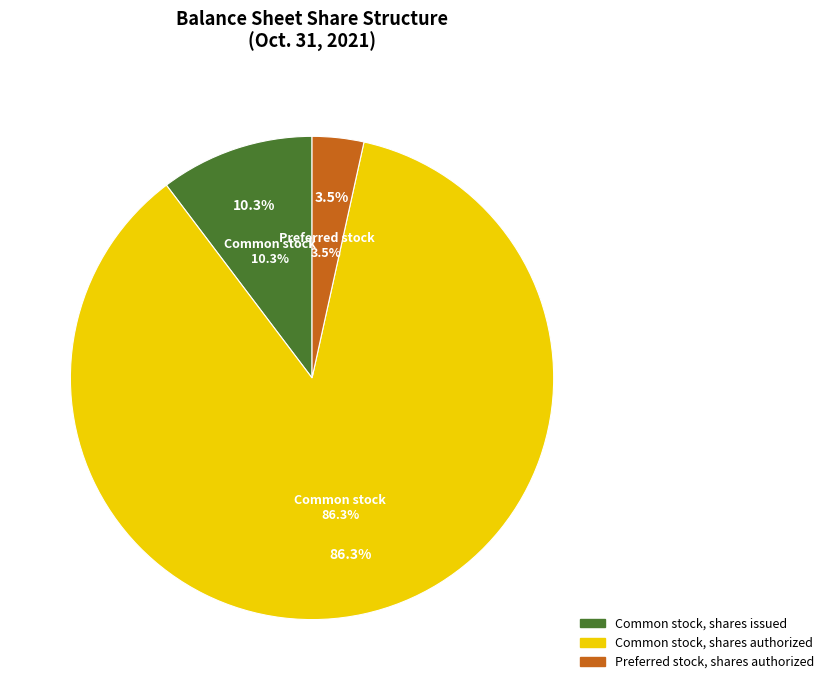

Count the number of slices in the pie.

3